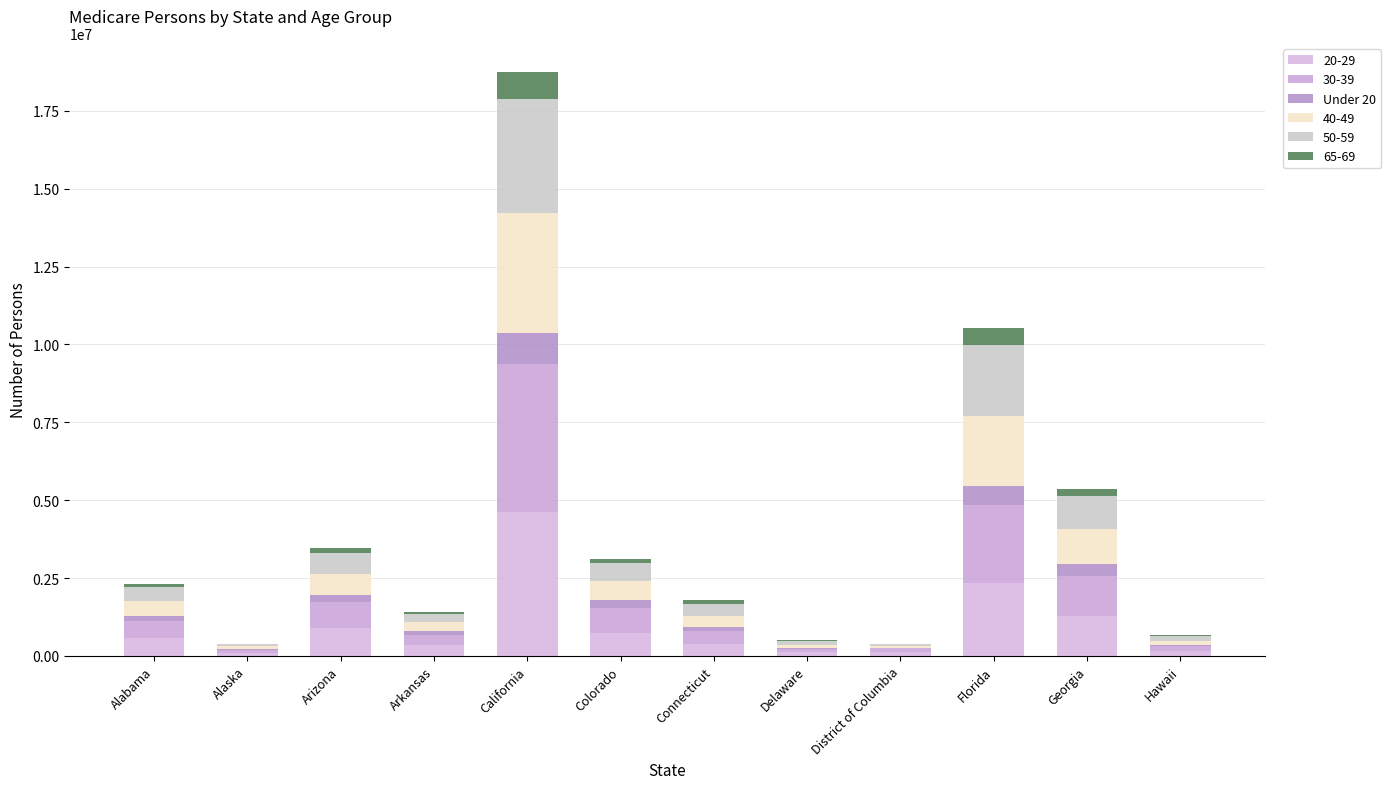

Count the number of data series in this chart.

6